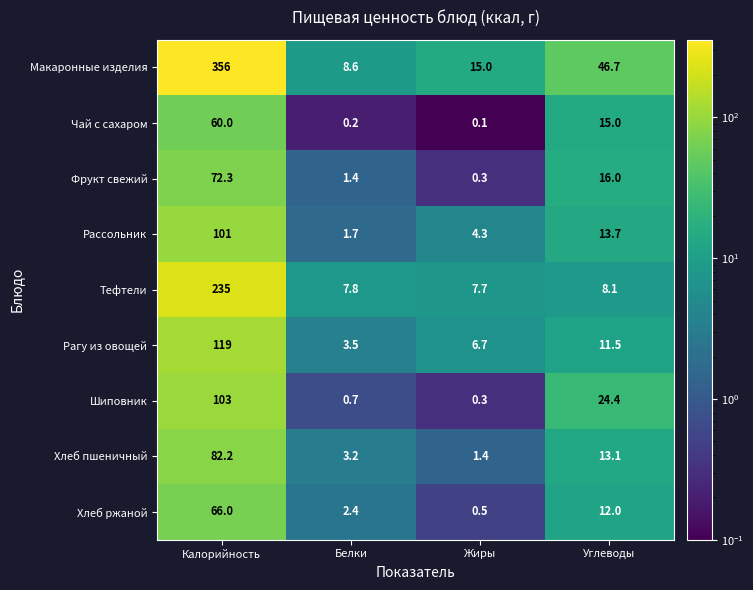

What is the spread (max minus min) of values at Белки?

8.4